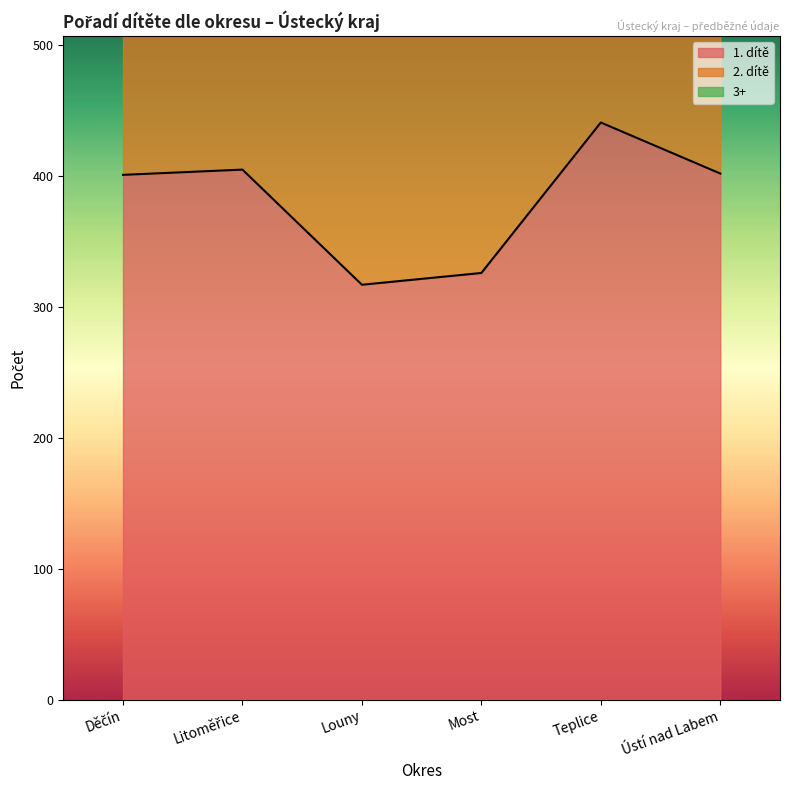

Is it true that 1. dítě equals 405 at Litoměřice?

True